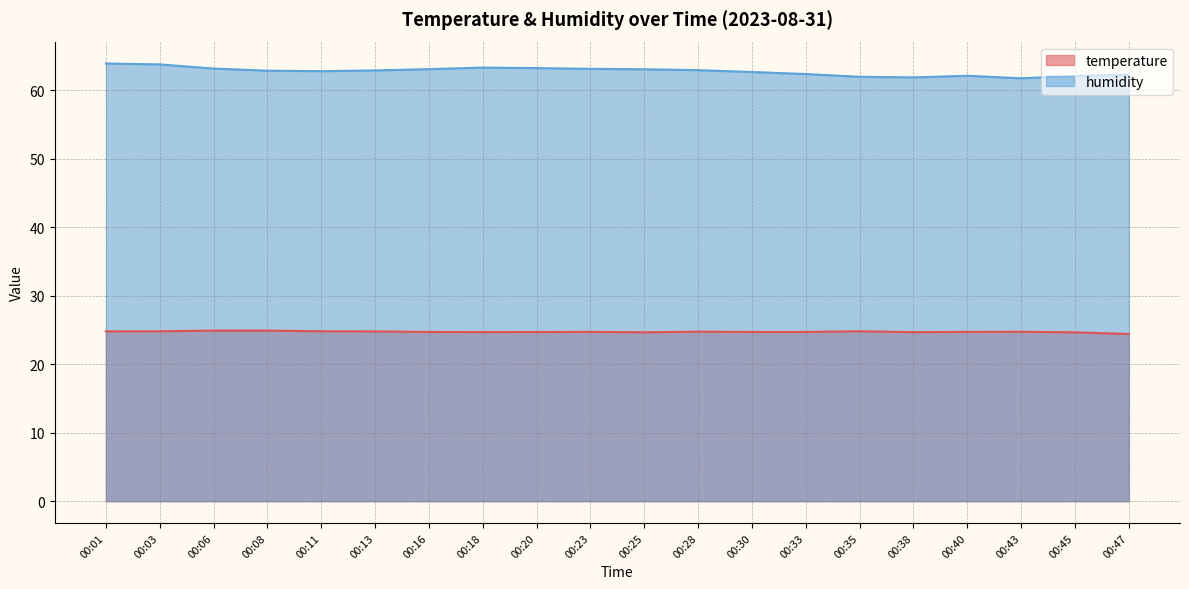

What is the difference between the highest and lowest values at 00:11?

38.0